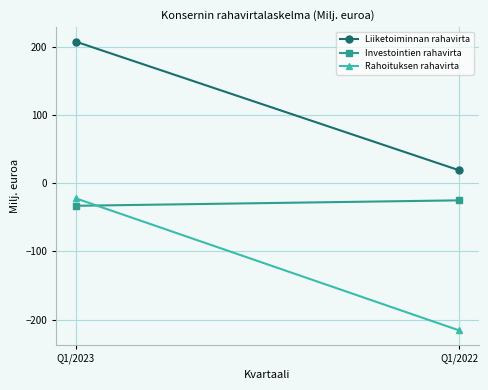

Count the Liiketoiminnan rahavirta values in the range 19 to 208.

2